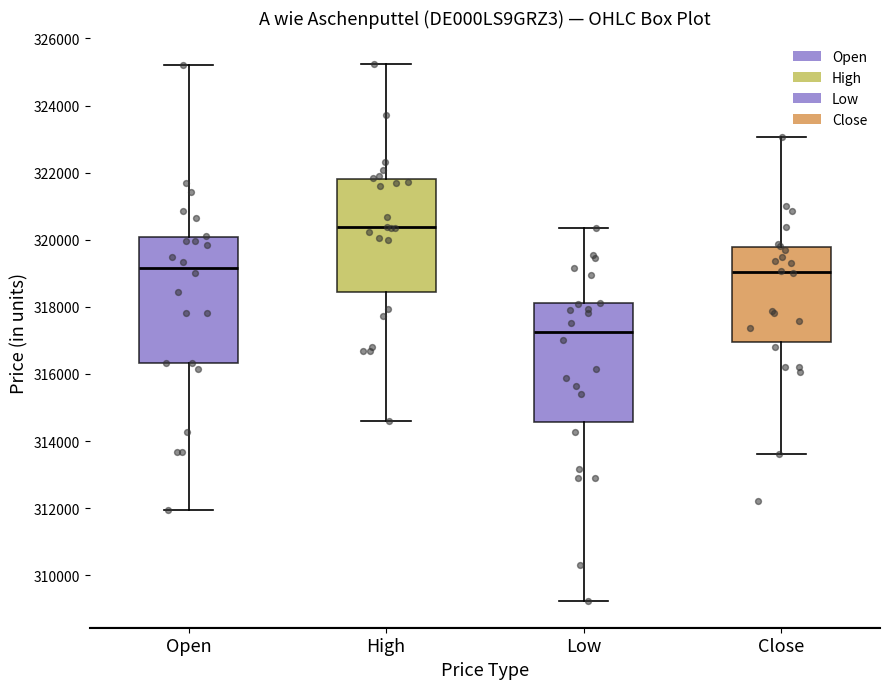

Which box's median line is the highest?

High